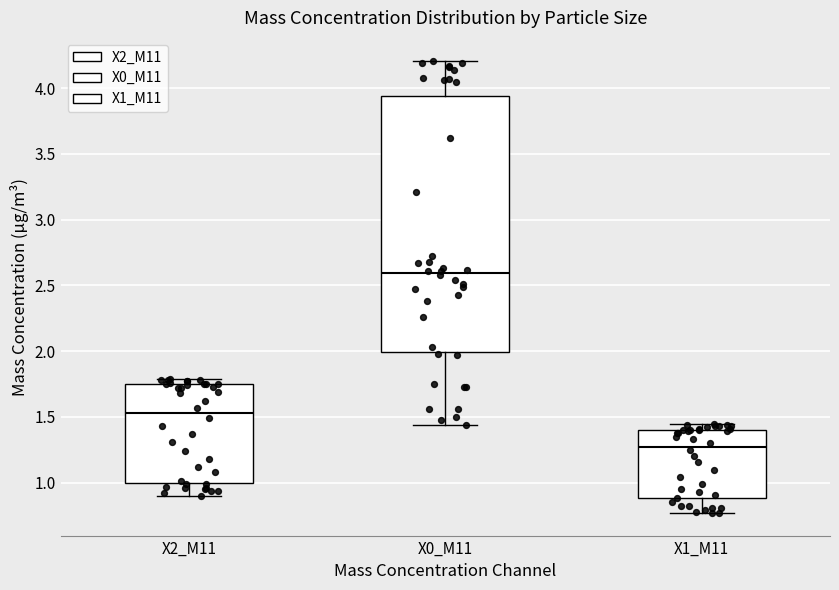

Where is the lower edge of the box for X0_M11 on the y-axis? The values are not printed on the chart, so give them approximately, as read against the axis.

2.00